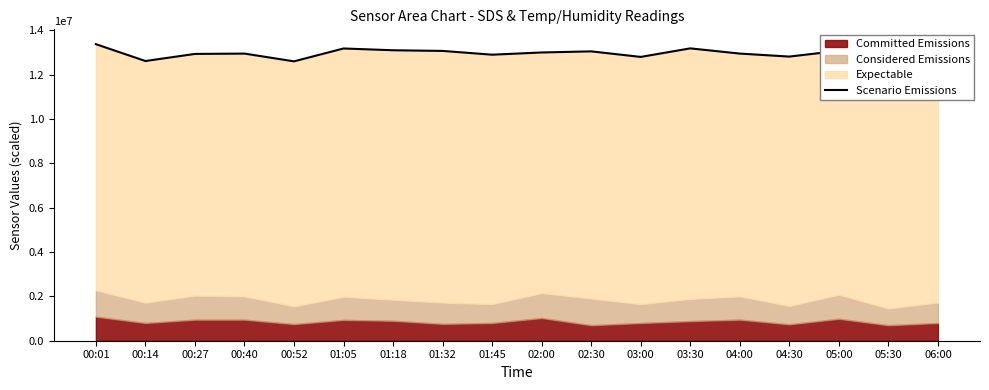

Where does the data first go above 12997000?

00:01